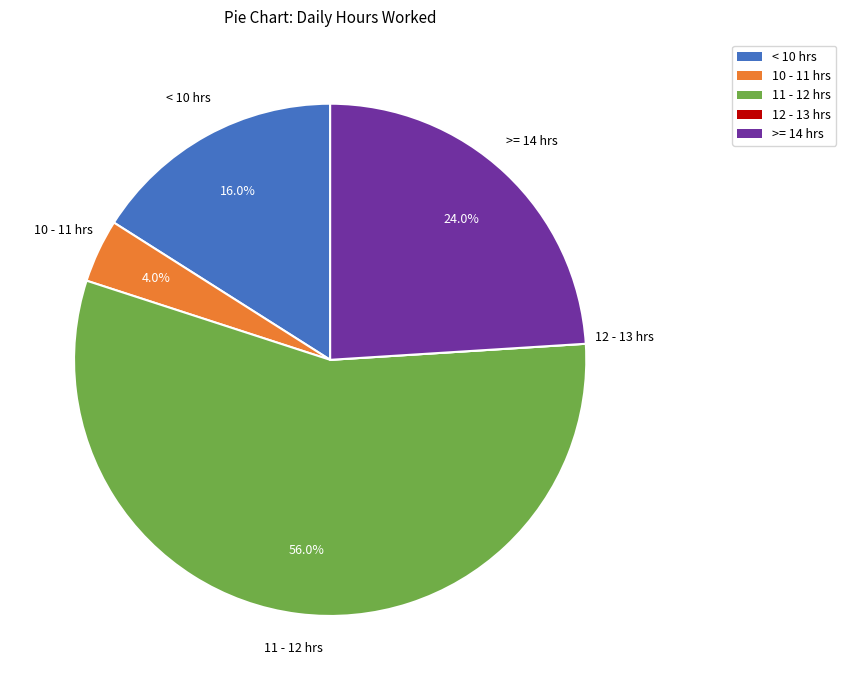

Combined, what portion of the pie is 11 - 12 hrs and 10 - 11 hrs?

60.0%